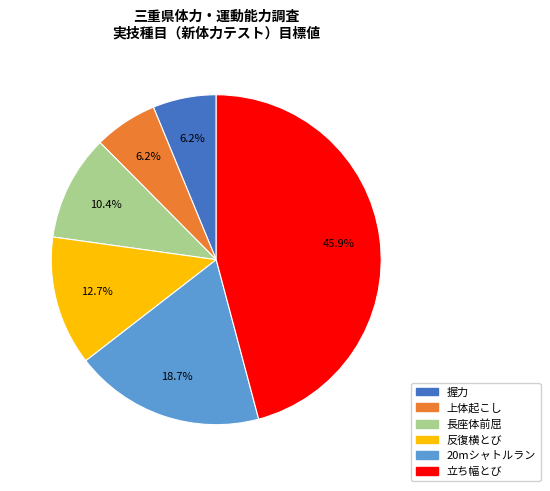

Does 立ち幅とび represent more than half of the total?

No